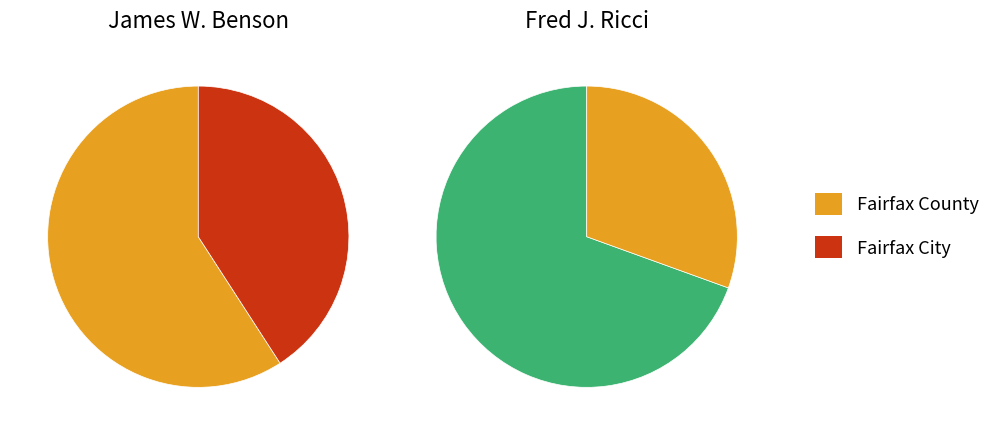

How many segments does this pie chart have?

2